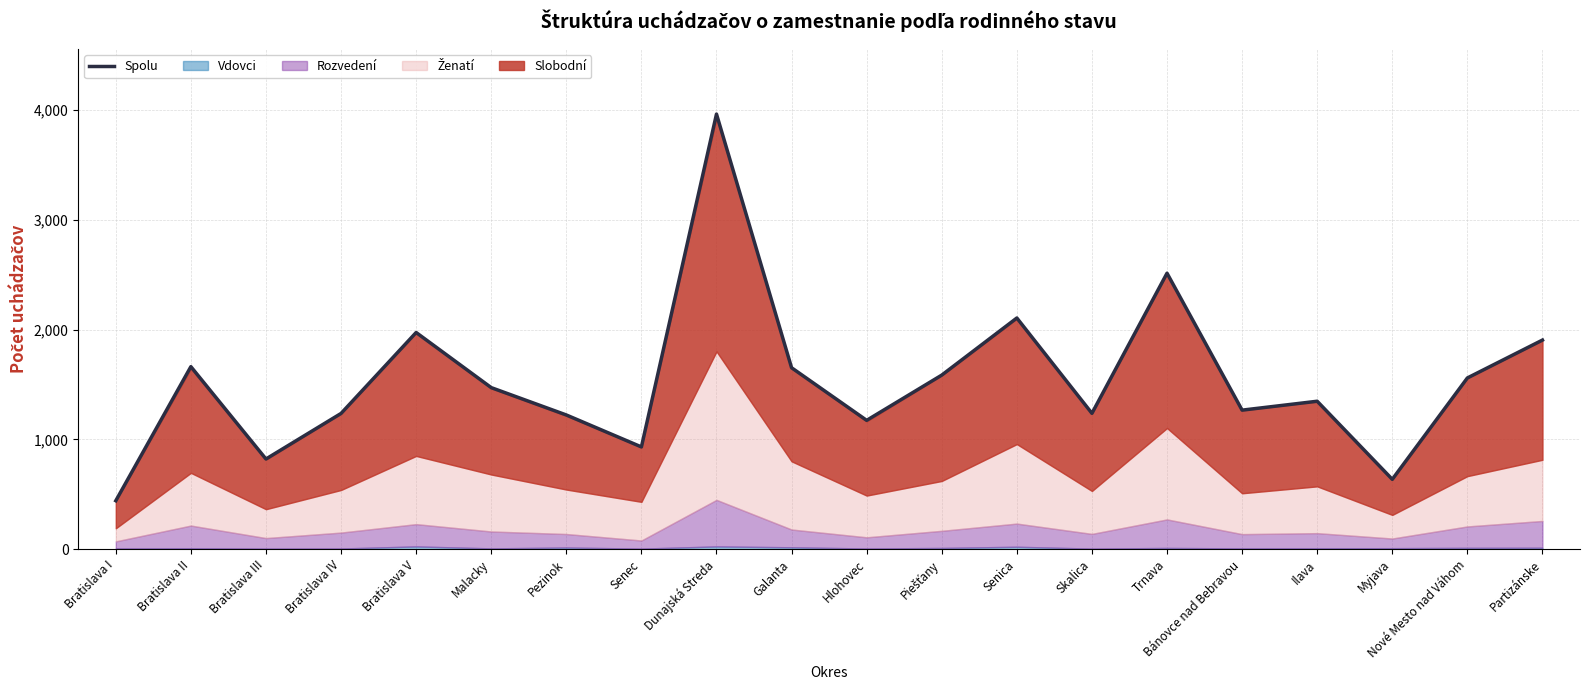

What is the approximate value at Nové Mesto nad Váhom, to the nearest 10?

1560